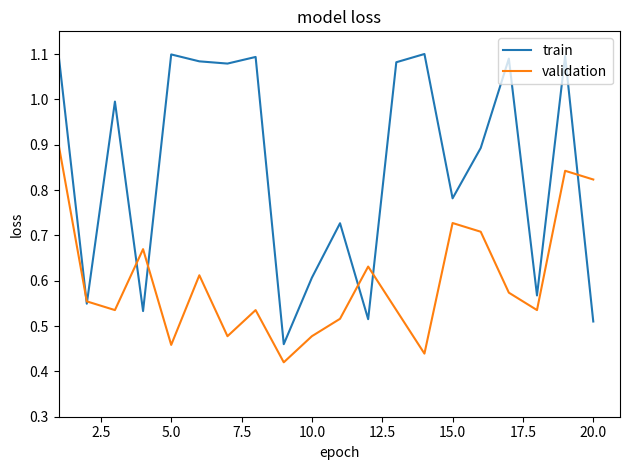

List the series in order of their peak value, highest first.

train, validation